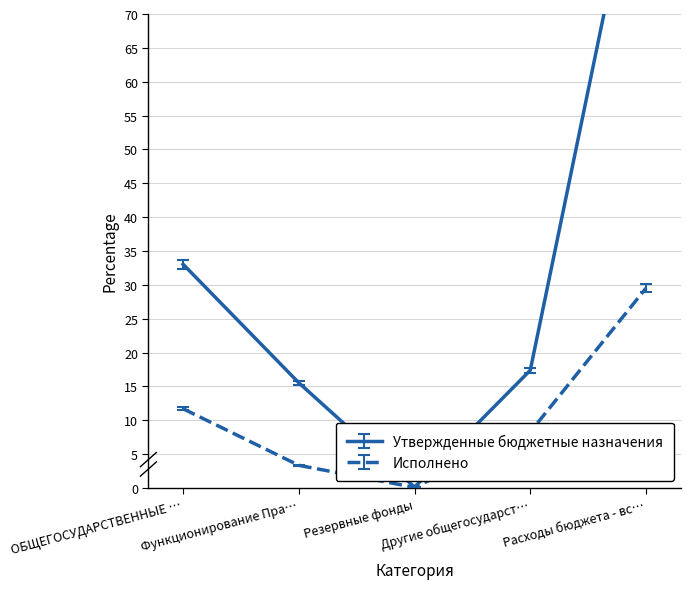

The value of Исполнено at Другие общегосударст… is 4.3. True or false?

False